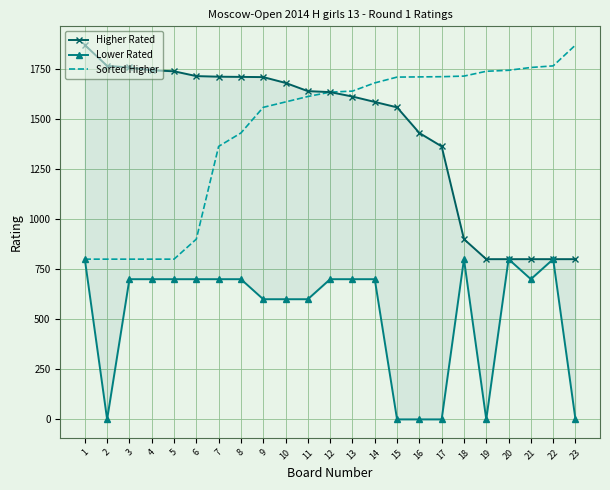

What is the difference between the maximum and minimum values in the Sorted Higher series?

1069